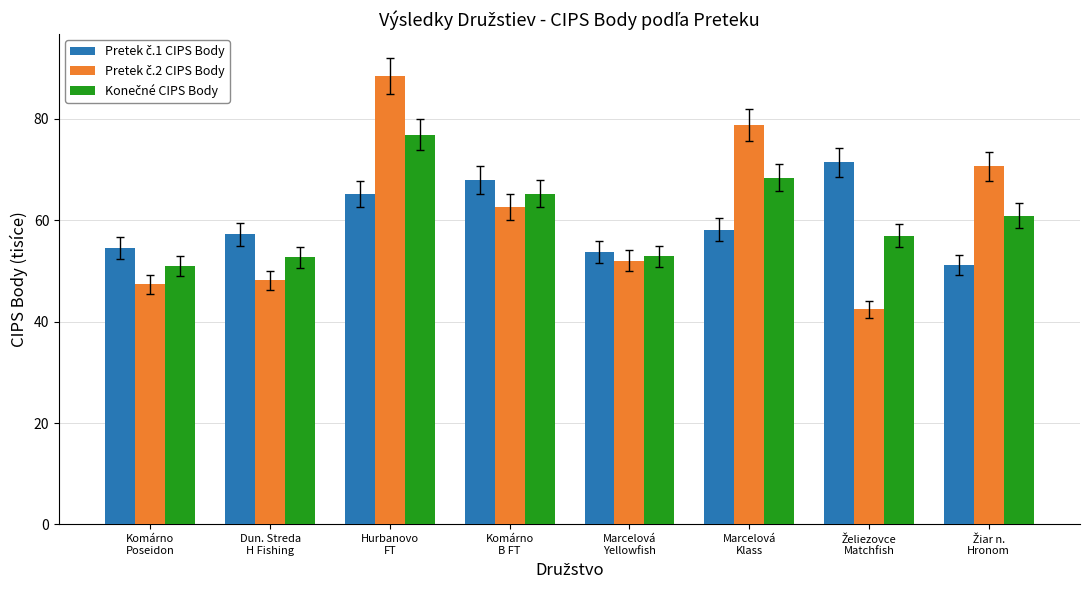

Are the bars grouped side by side (vs. stacked)?

Yes